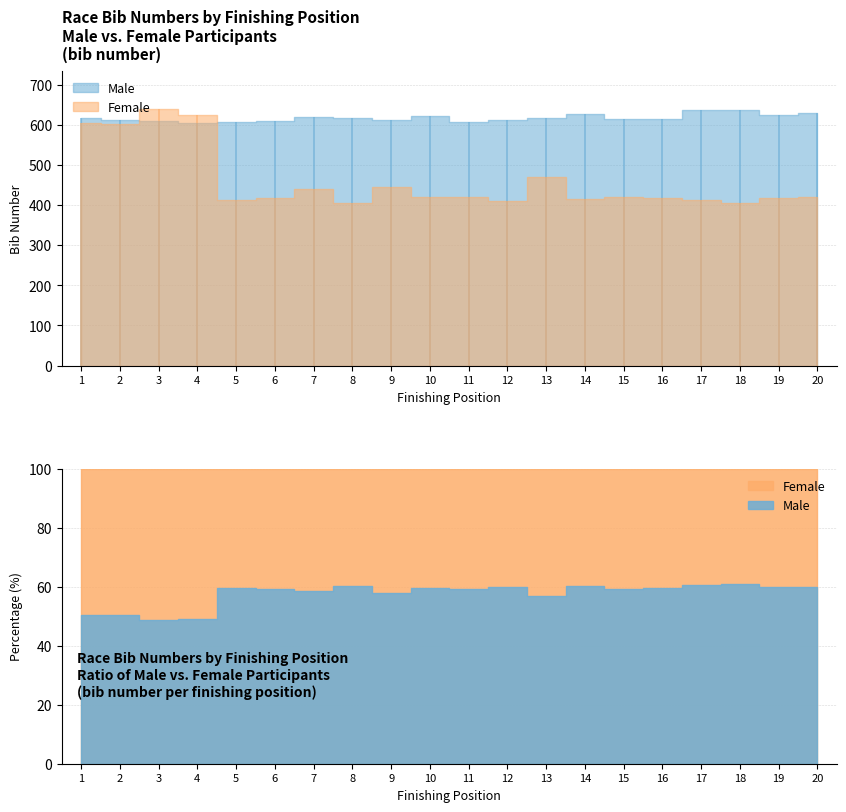

Rank the categories by Male (col_1) value from lowest to highest.

4, 5, 11, 6, 3, 2, 9, 12, 15, 16, 8, 13, 1, 7, 10, 19, 14, 20, 18, 17